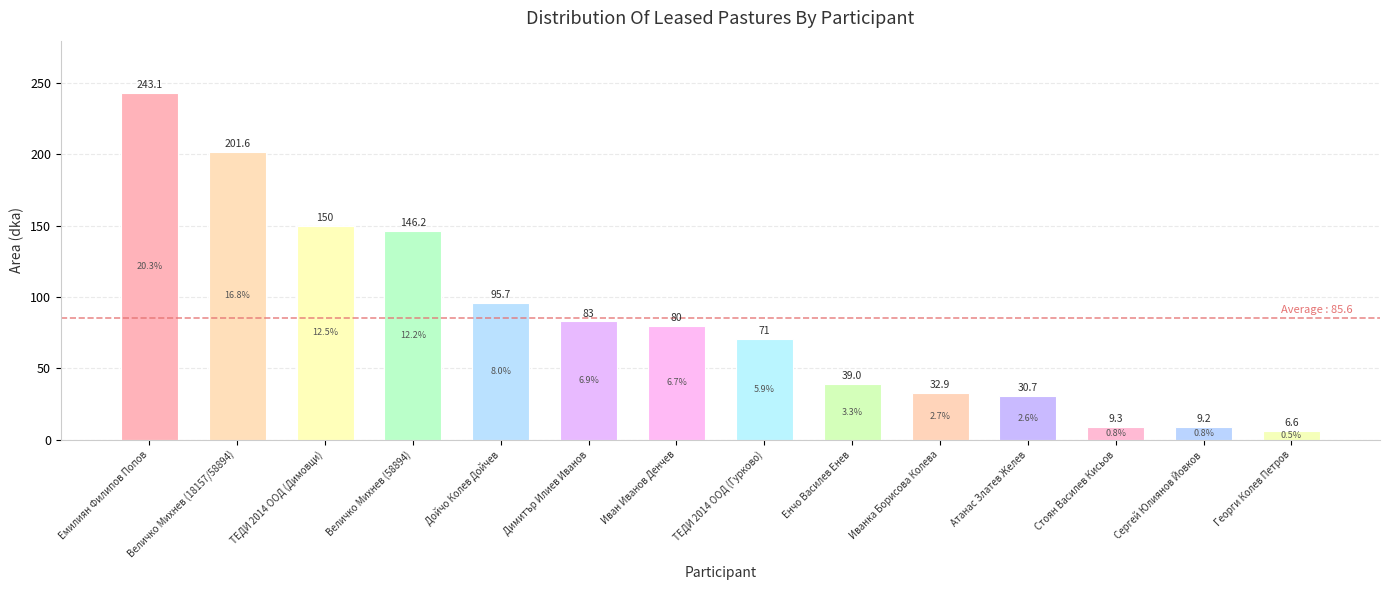

What is the sum of all values?

1198.1